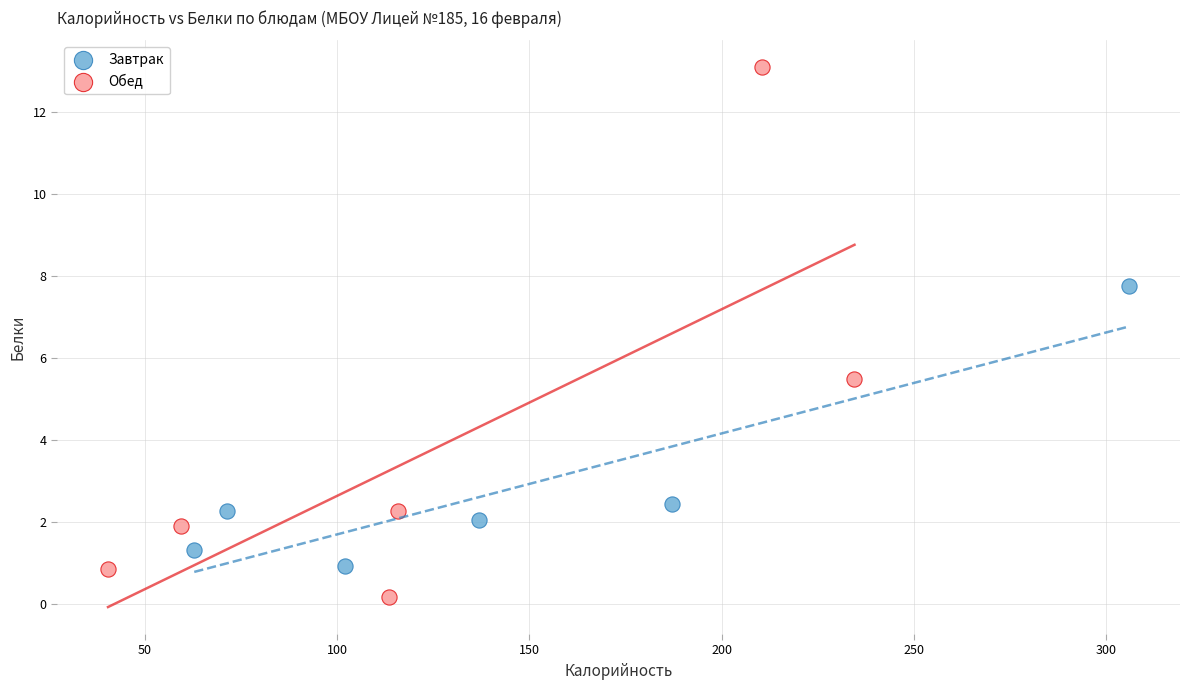

Which series reaches the minimum Y coordinate?

Обед